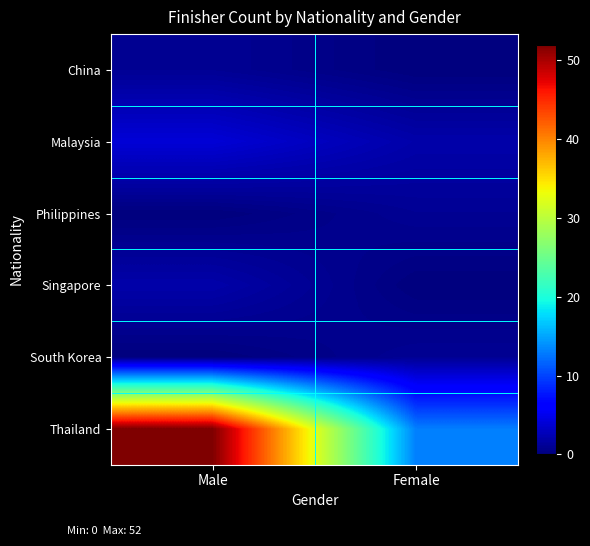

Reading left to right, extract all data points from this chart.

China: Male=1	Female=0
Malaysia: Male=4	Female=2
Philippines: Male=0	Female=1
Singapore: Male=2	Female=0
South Korea: Male=0	Female=1
Thailand: Male=52	Female=13